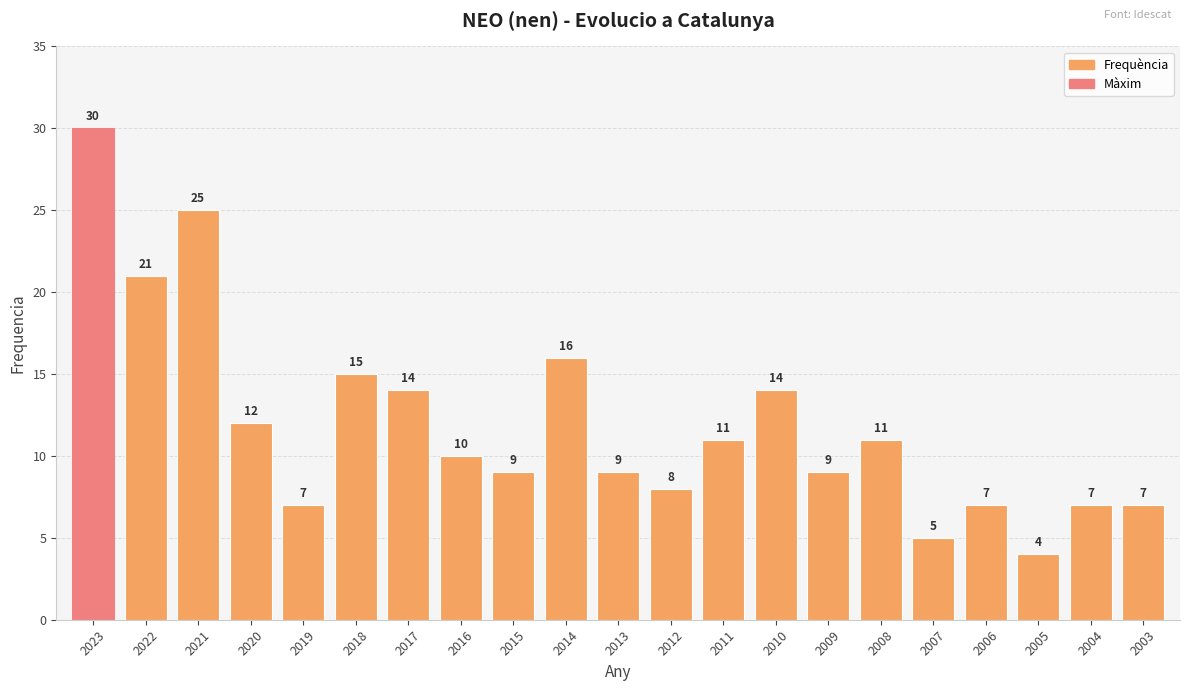

Reading left to right, extract all data points from this chart.

2023=30	2022=21	2021=25	2020=12	2019=7	2018=15	2017=14	2016=10	2015=9	2014=16	2013=9	2012=8	2011=11	2010=14	2009=9	2008=11	2007=5	2006=7	2005=4	2004=7	2003=7